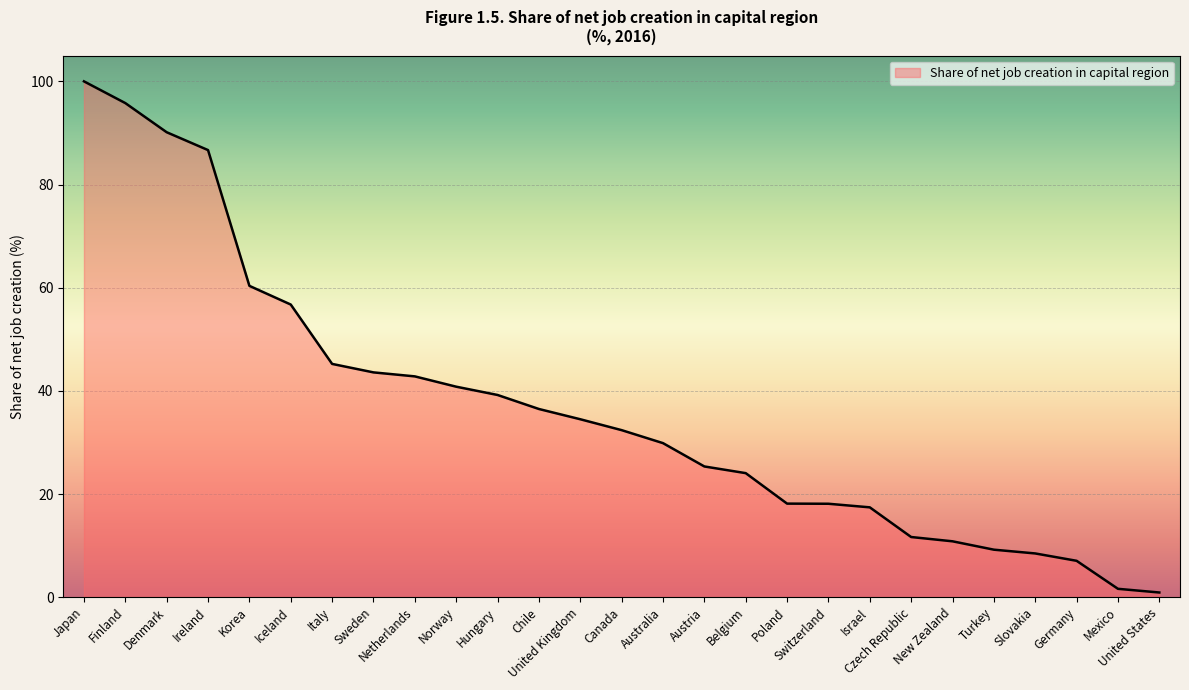

What is the difference between the maximum and minimum values?

99.1